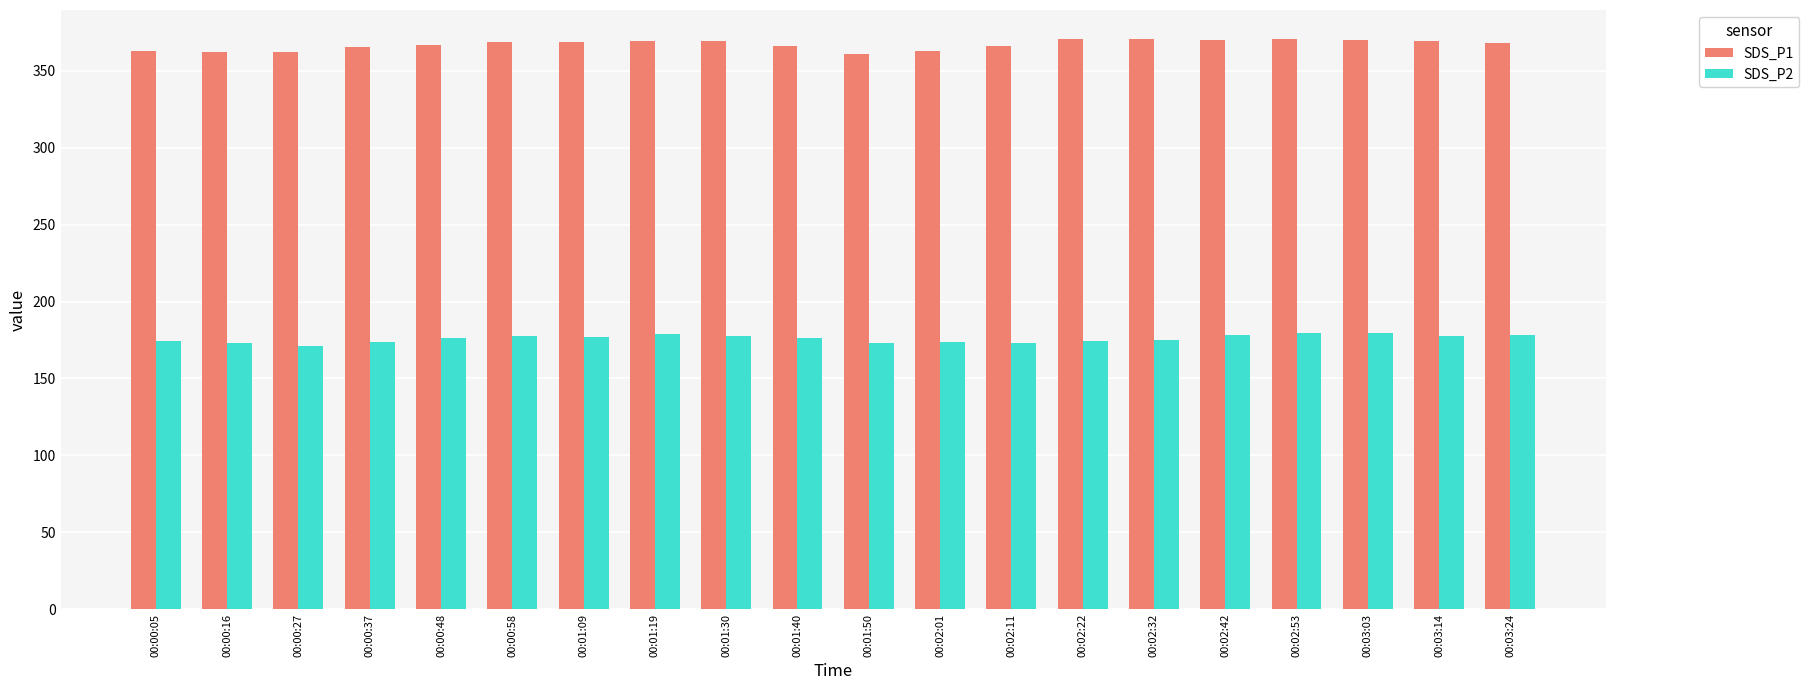

Rank the series at 00:02:11 from lowest to highest value.

SDS_P2, SDS_P1